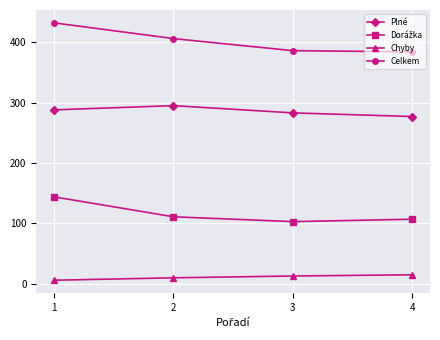

Between 1 and 3, which series saw the biggest shift?

Celkem